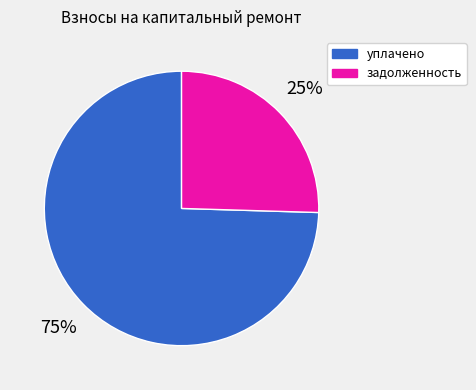

Which slice is the smallest?

задолженность